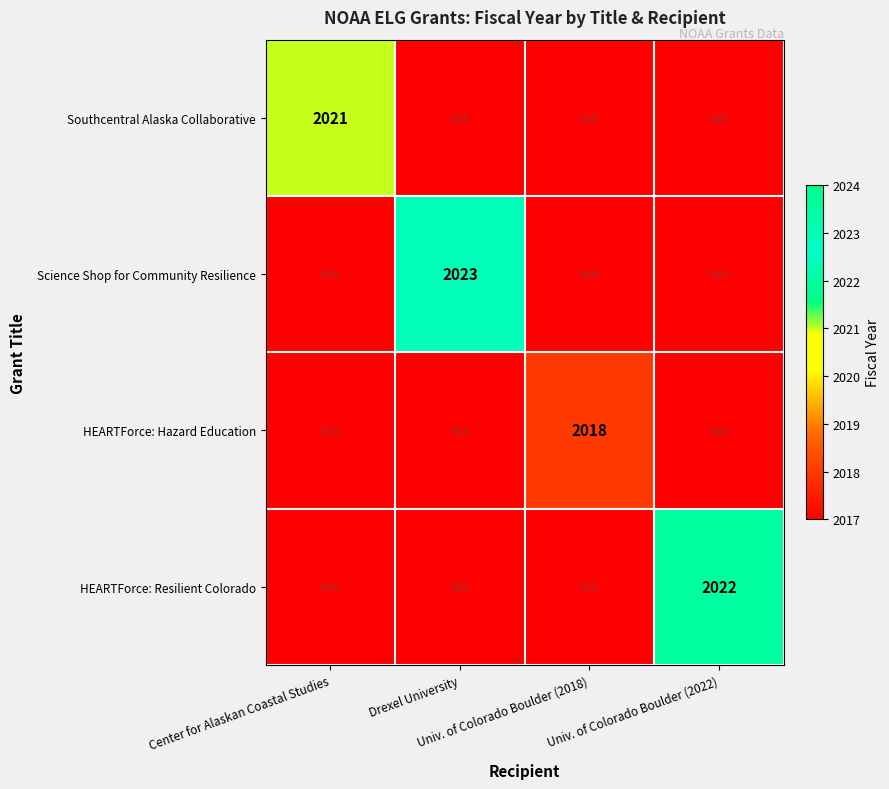

What is the total value across all series at Center for Alaskan Coastal Studies?

7421